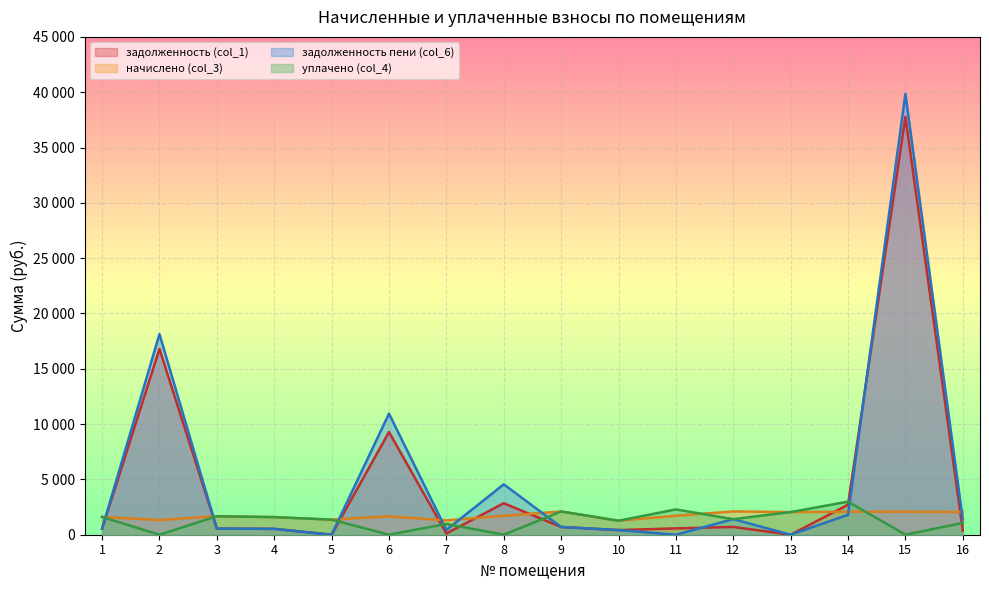

Which category has the lowest value across all series?

5